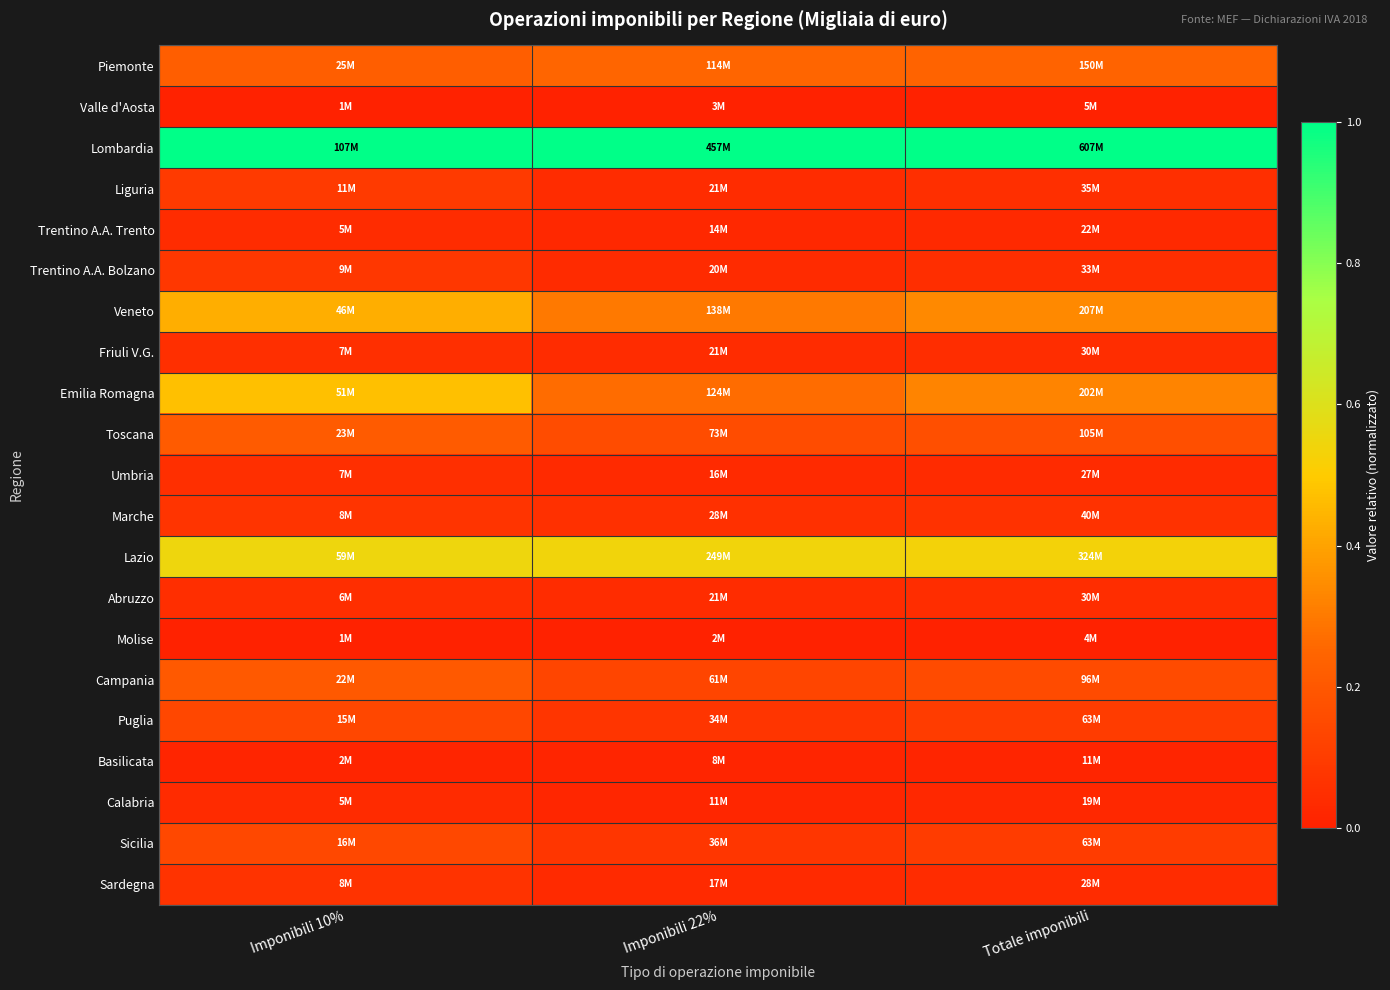

Between Totale imponibili and Imponibili 10%, which is larger?

Totale imponibili